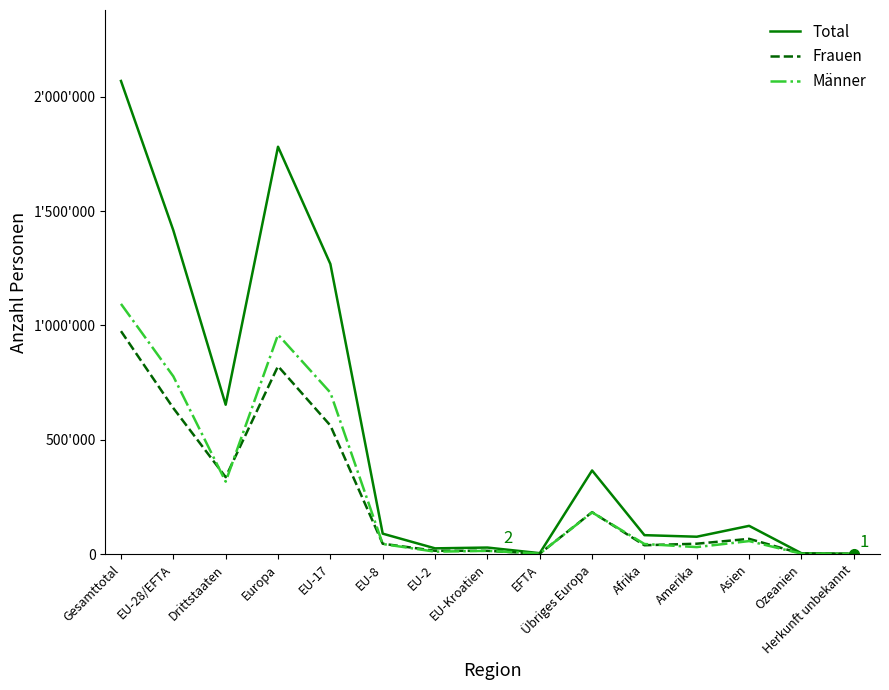

At which label does Total first exceed 89364?

Gesamttotal